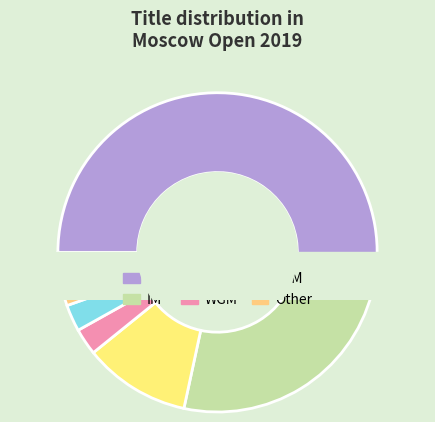

Is there a majority slice in this chart?

Yes